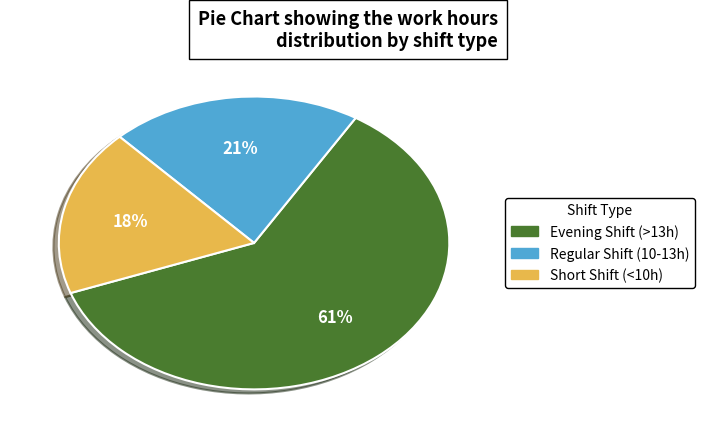

To the nearest percent, what is the average slice percentage?

33%